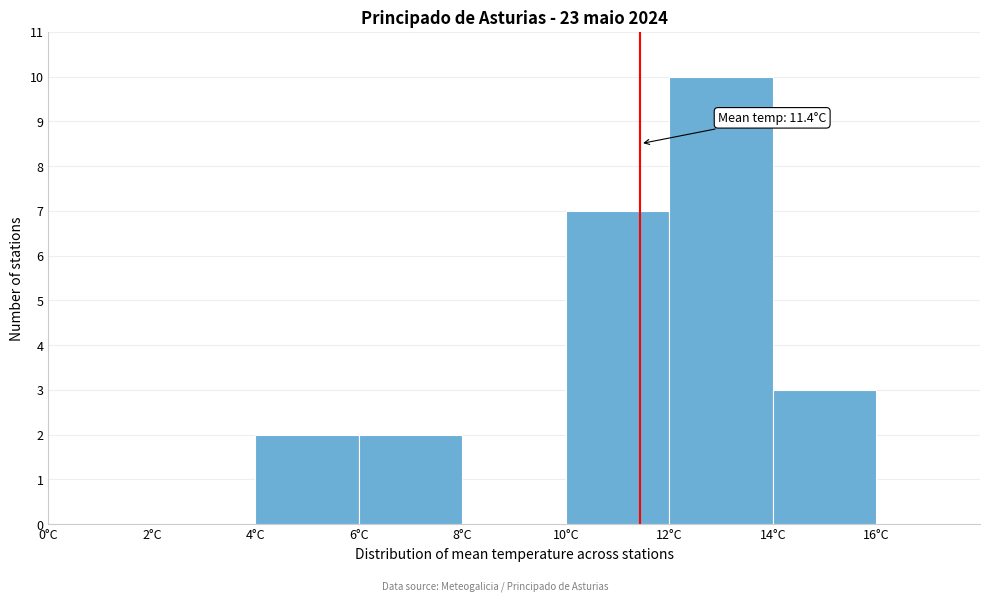

Which range on the x-axis has the tallest bar?

12 to 14